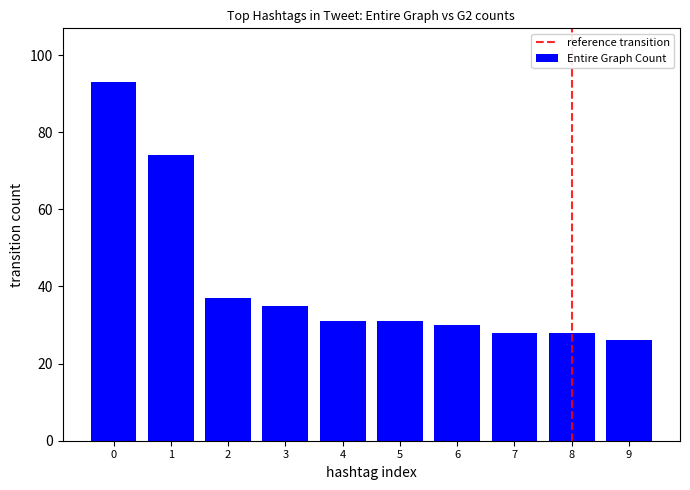

What is the difference between the maximum and minimum values?

67